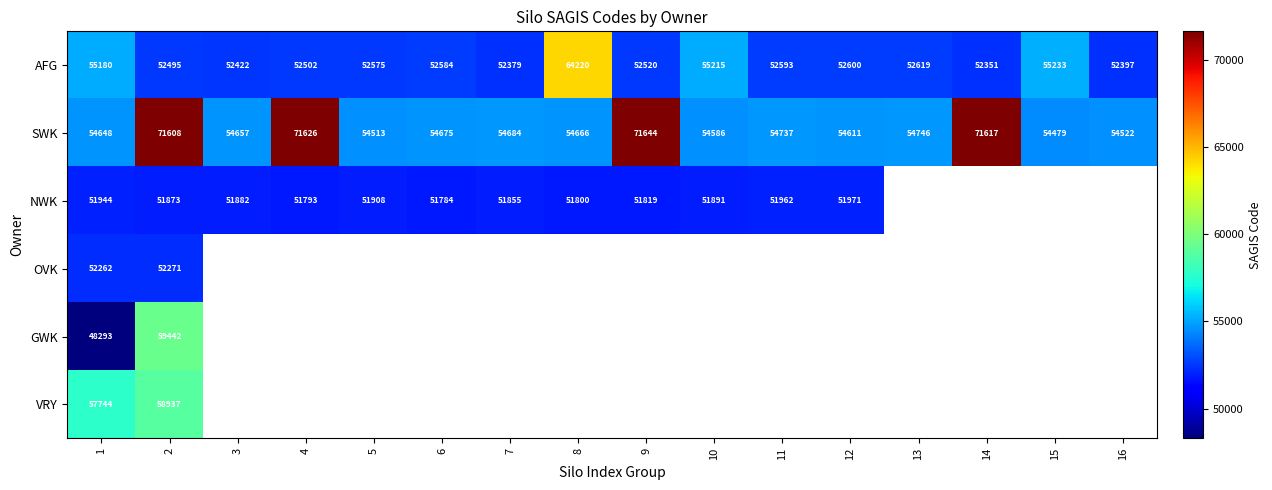

The NWK series shows 80609 at 5. True or false?

False